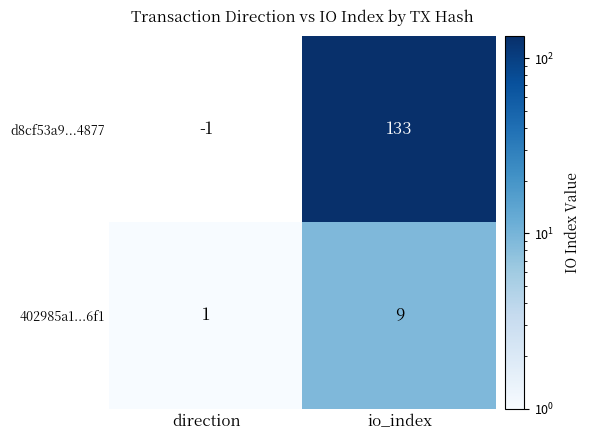

What is the spread (max minus min) of values at io_index?

124